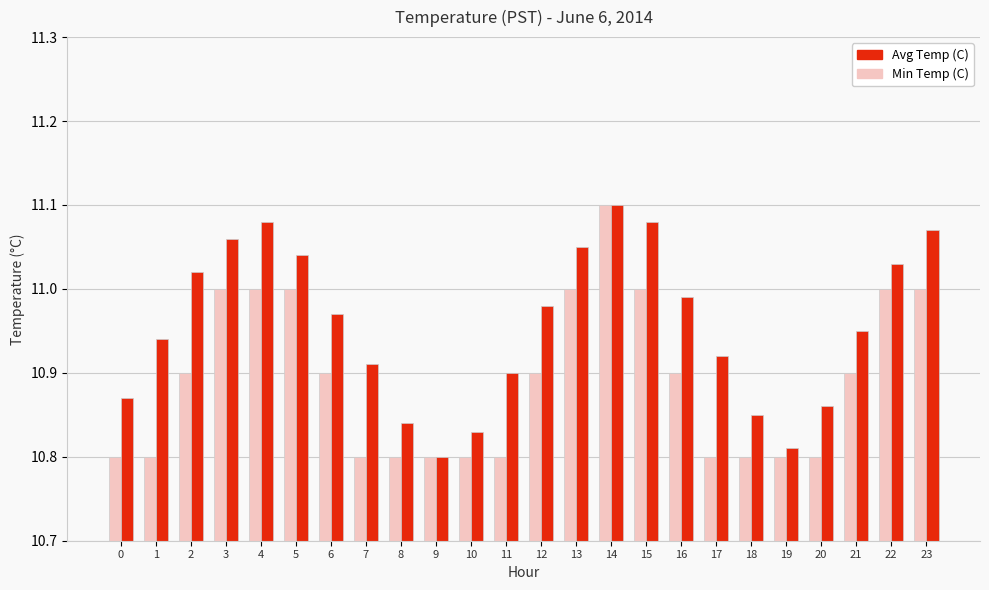

Is it true that Avg Temp (C) equals 18.2 at 16?

False